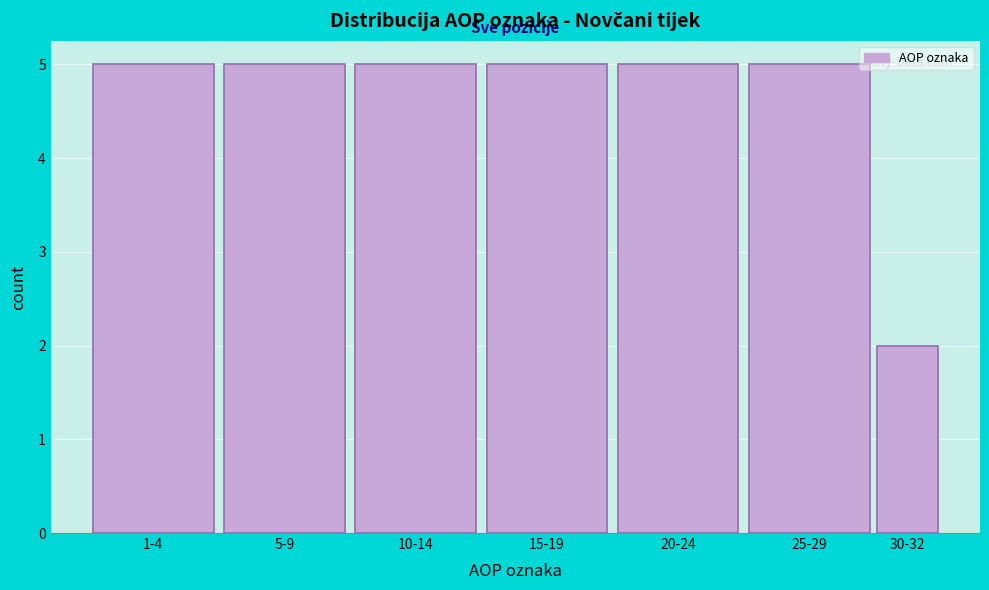

Reading left to right, list all the values displayed in this chart.

1-4=5	5-9=5	10-14=5	15-19=5	20-24=5	25-29=5	30-32=2